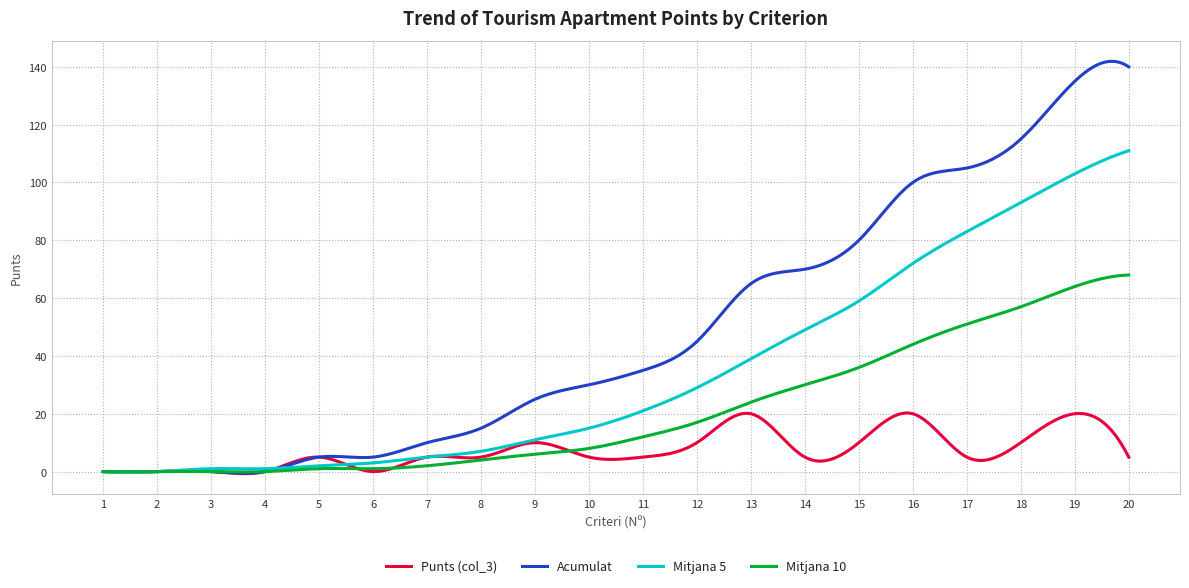

Which series has the largest total across all categories?

Acumulat